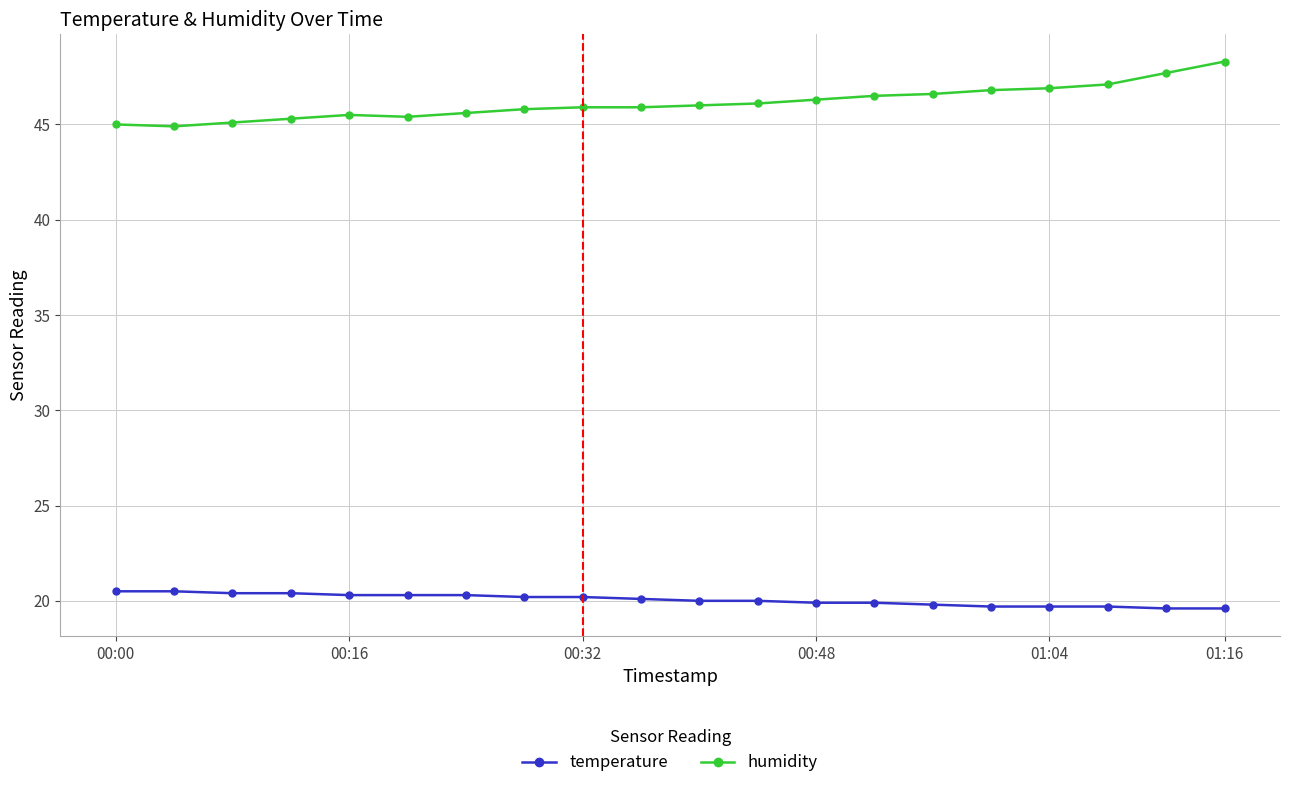

True or false: temperature and humidity cross at least once.

False